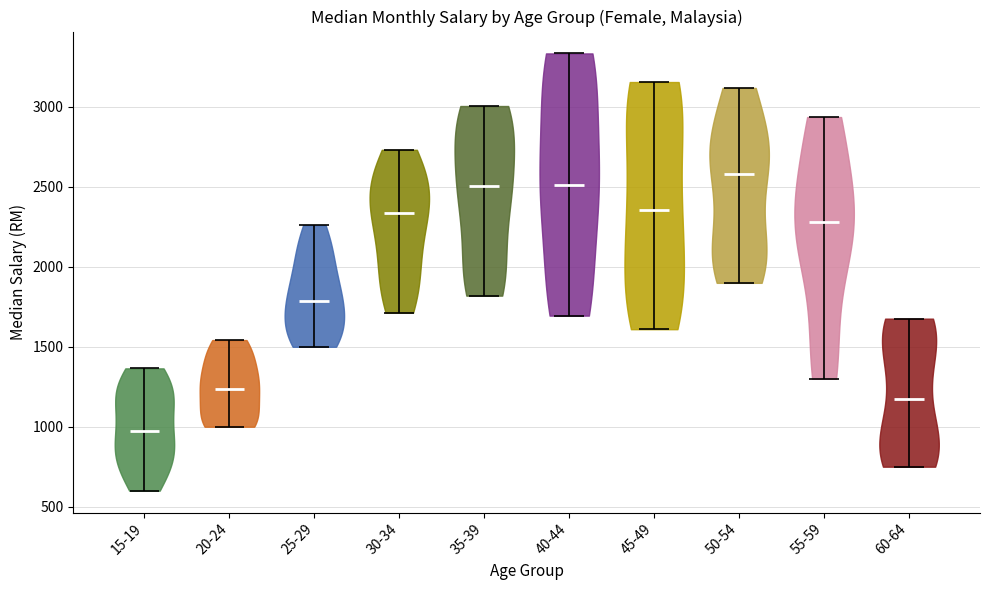

What is the highest point the violin for 45-49 reaches on the y-axis? The values are not printed on the chart, so give them approximately, as read against the axis.

3150